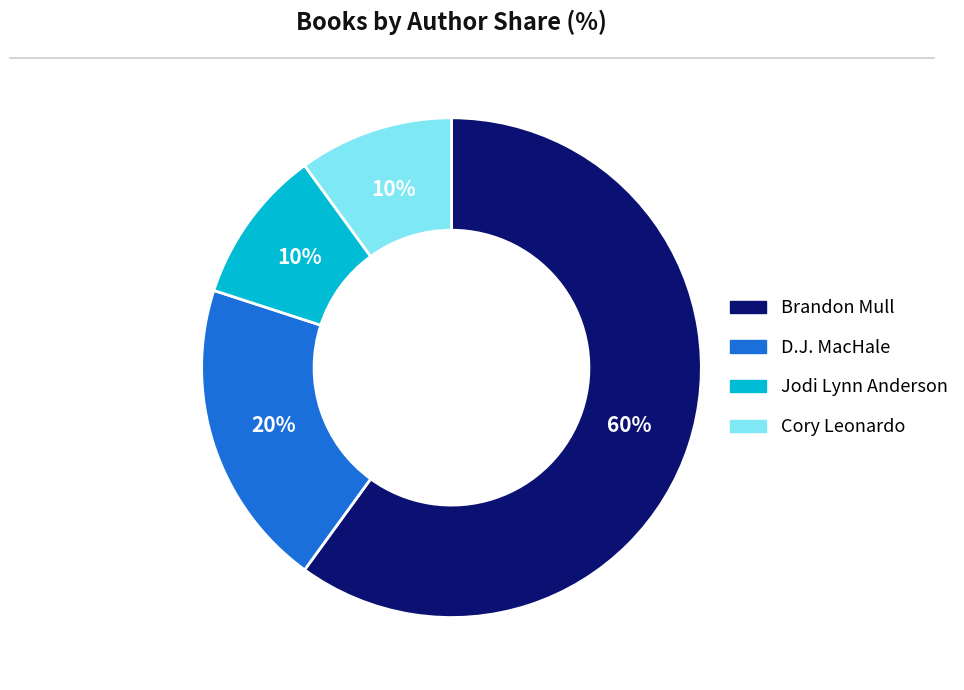

What is the ratio of the value at D.J. MacHale to the value at Jodi Lynn Anderson?

2.0